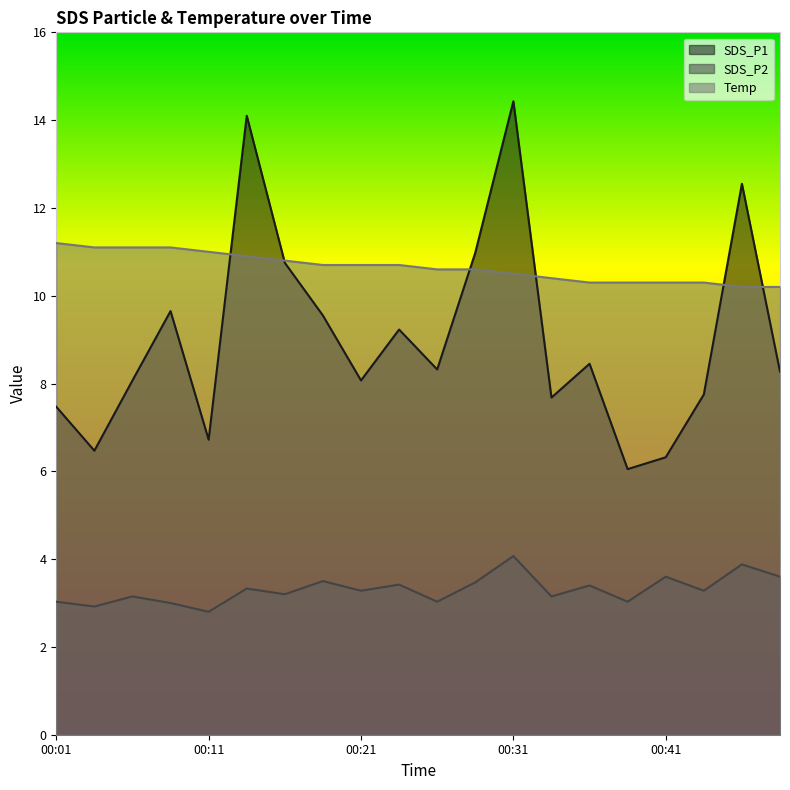

What are all the series names shown in the legend?

SDS_P1, SDS_P2, Temp